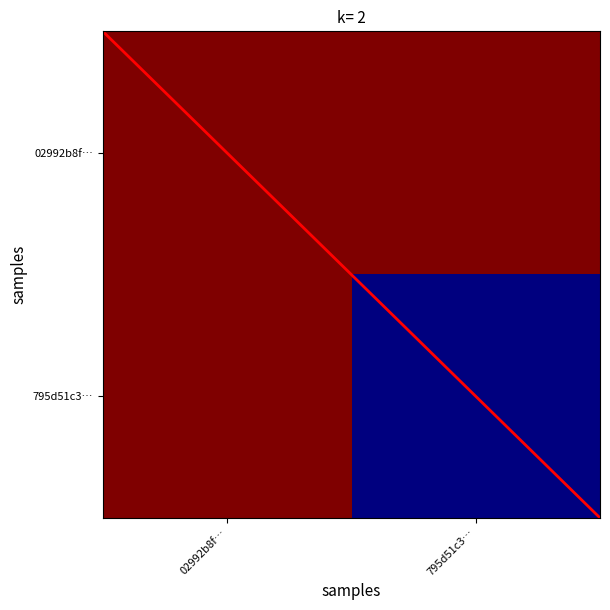

Which series changed the most between 02992b8f… and 795d51c3…?

795d51c3…